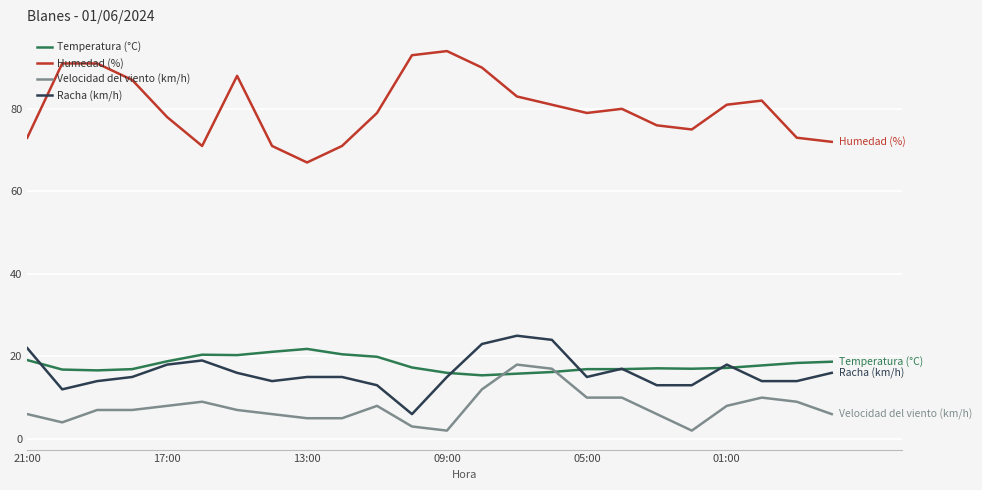

What is the highest value of the Velocidad del viento (km/h) series?

18.0